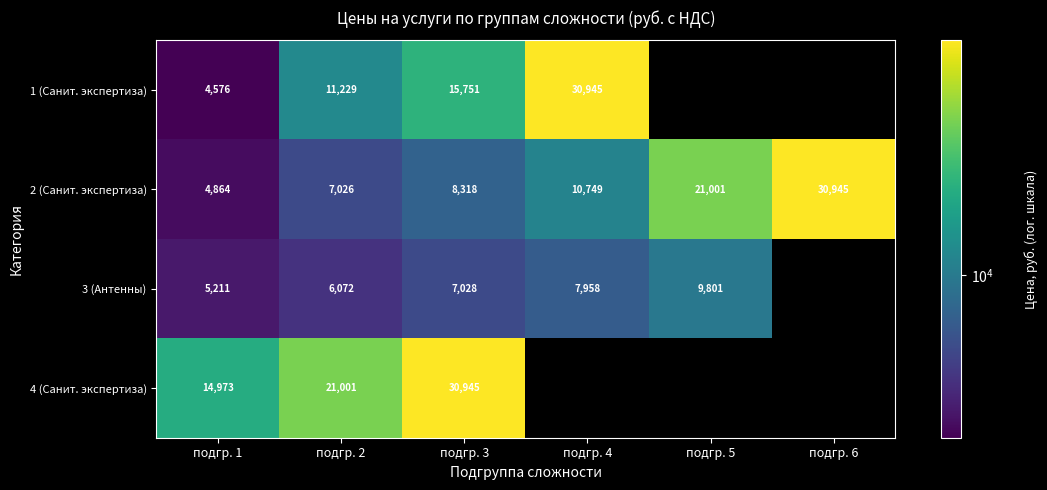

The value of 3 (Антенны) at подгр. 2 is 10911.1. True or false?

False